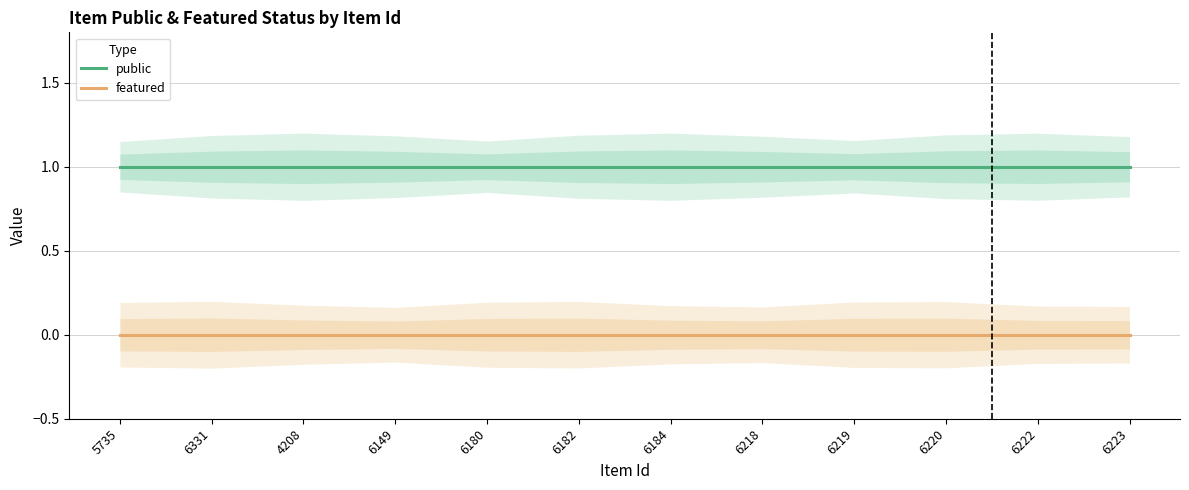

Between 6220 and 6222, which is larger?

6220